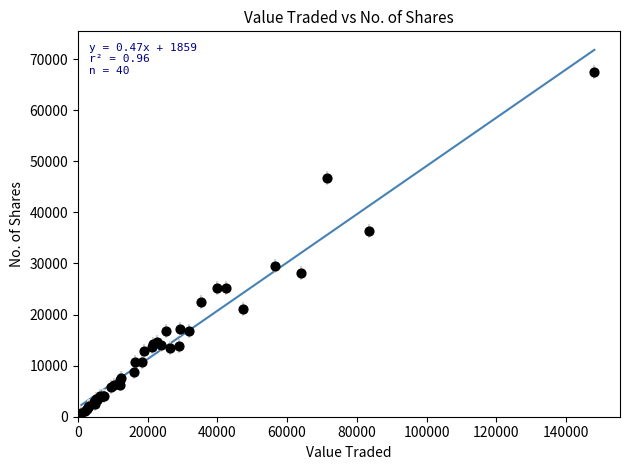

What Y value in the scatter plot is closest to 34076?

36448